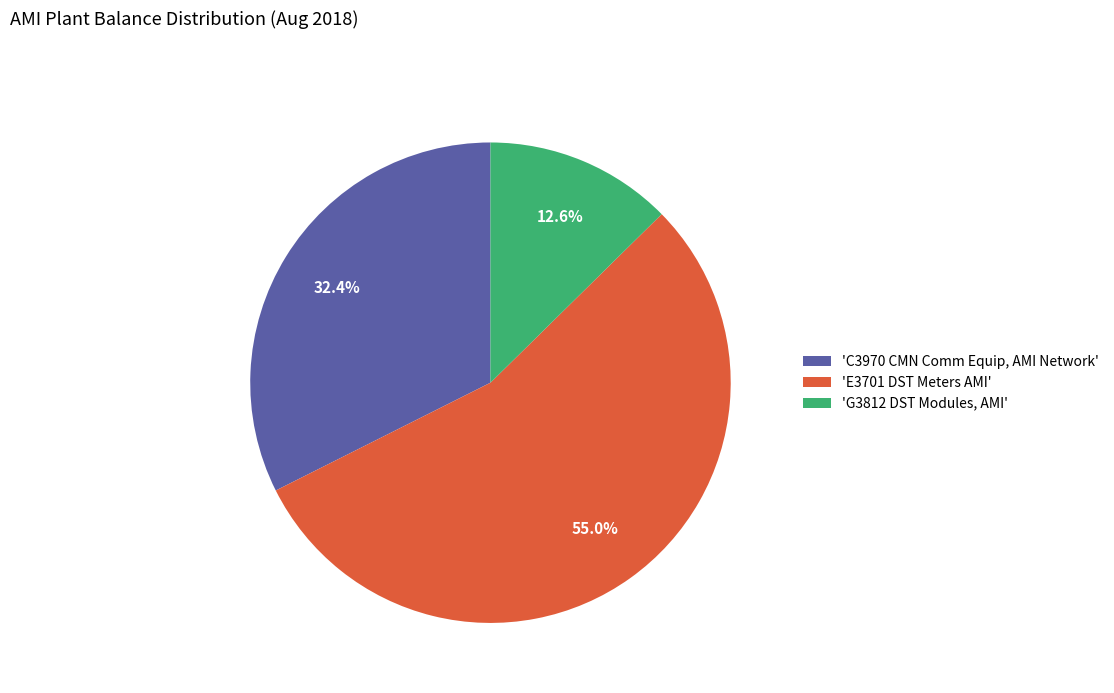

Which slice is the largest?

'E3701 DST Meters AMI'